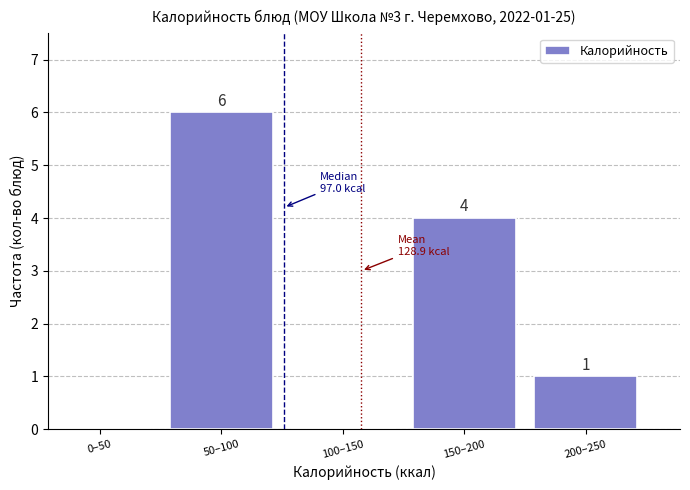

Reading left to right, extract all data points from this chart.

0–50=0	50–100=6	100–150=0	150–200=4	200–250=1